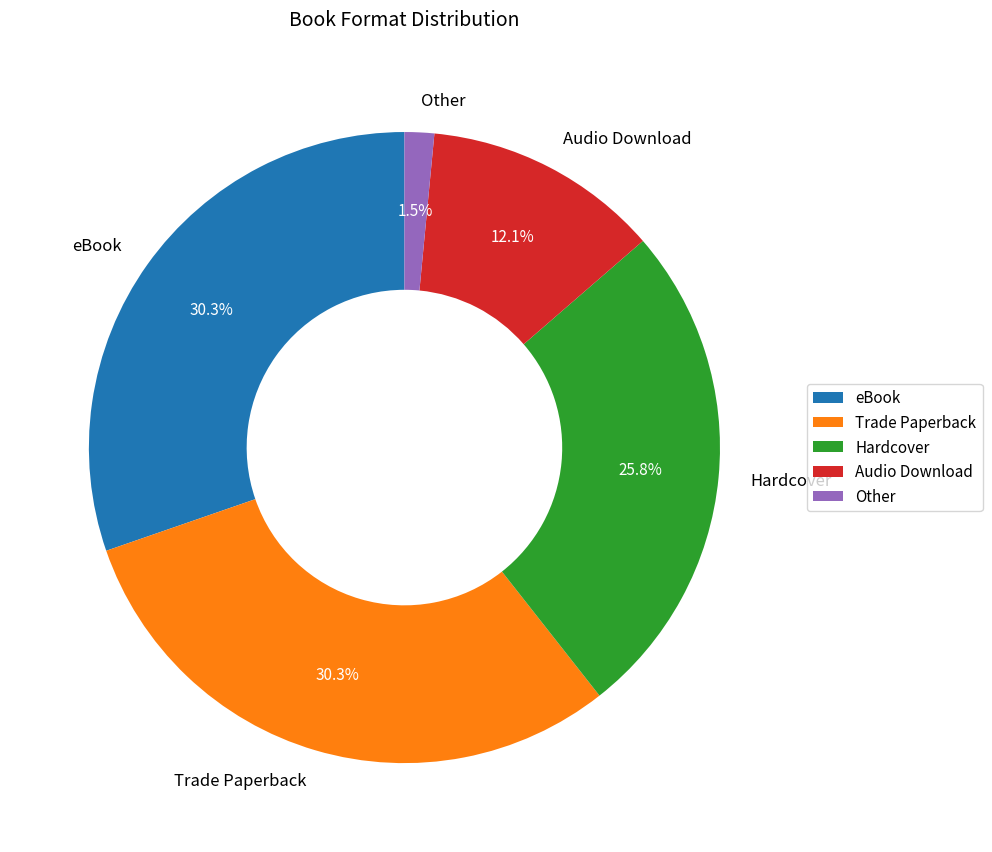

To the nearest percent, what portion does Hardcover represent?

26%